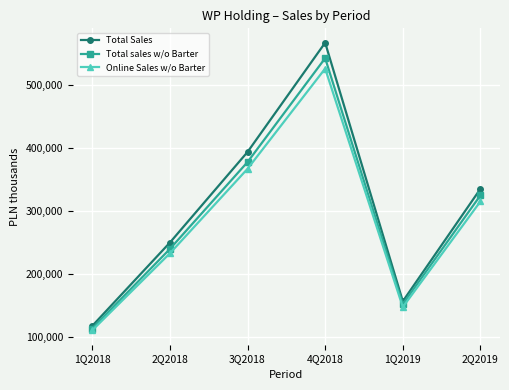

What is the label of the 4th point from the left?

4Q2018